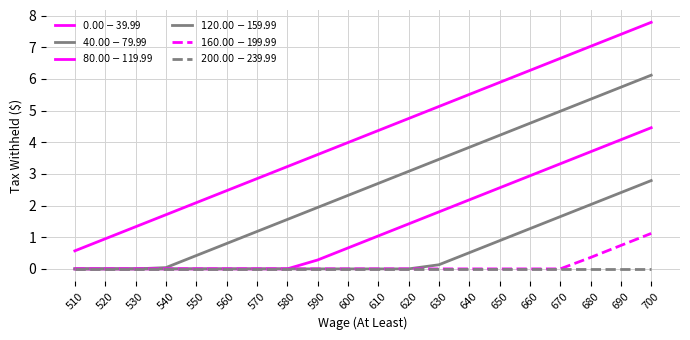

Between 640 and 660, which is larger?

660